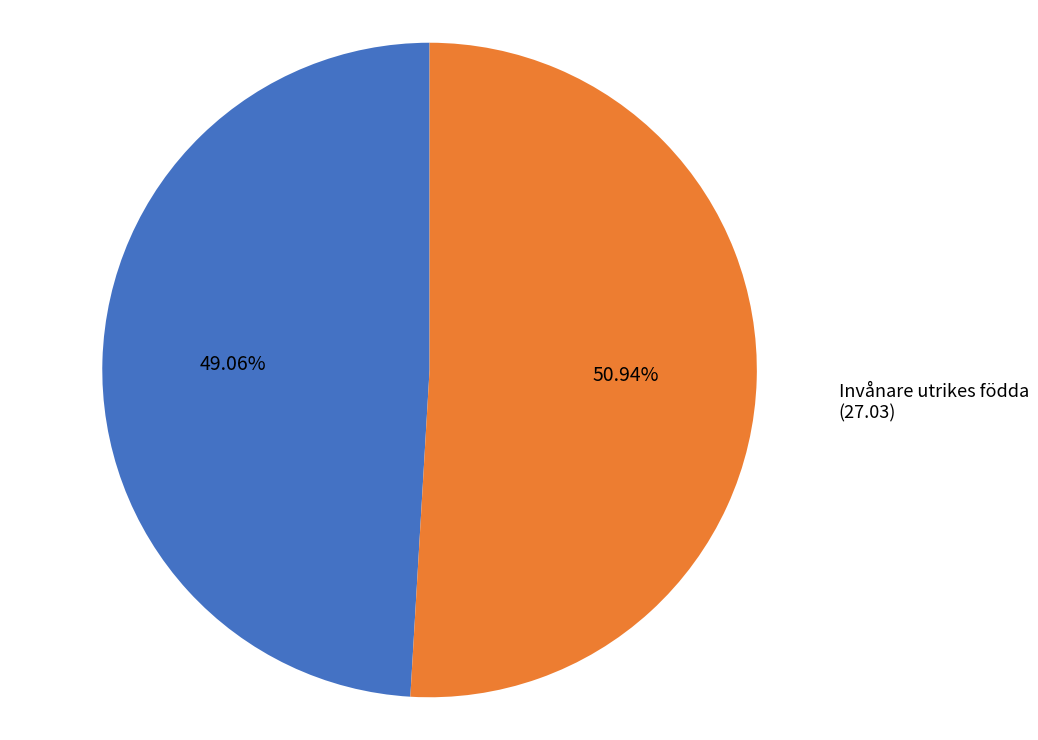

Does any single category account for the majority?

Yes